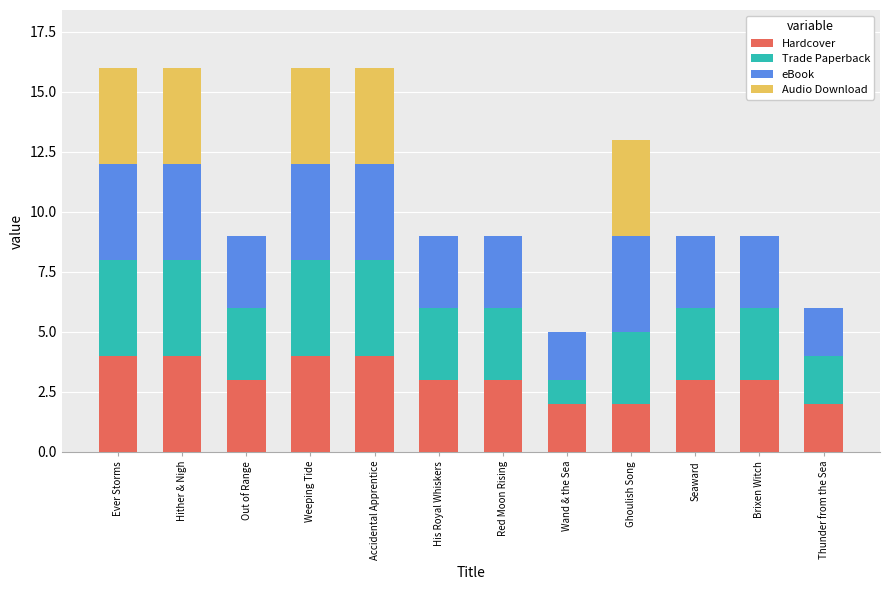

What is the maximum value for Hardcover?

4